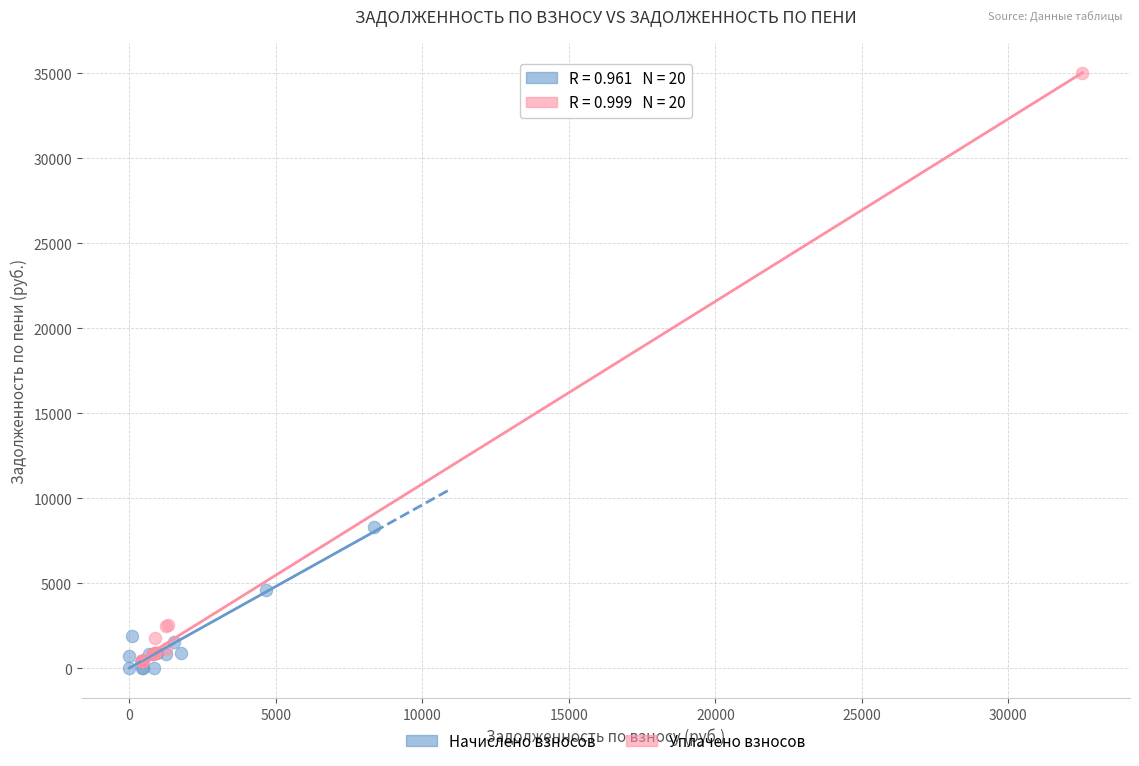

Which series reaches the maximum Y coordinate?

Уплачено взносов